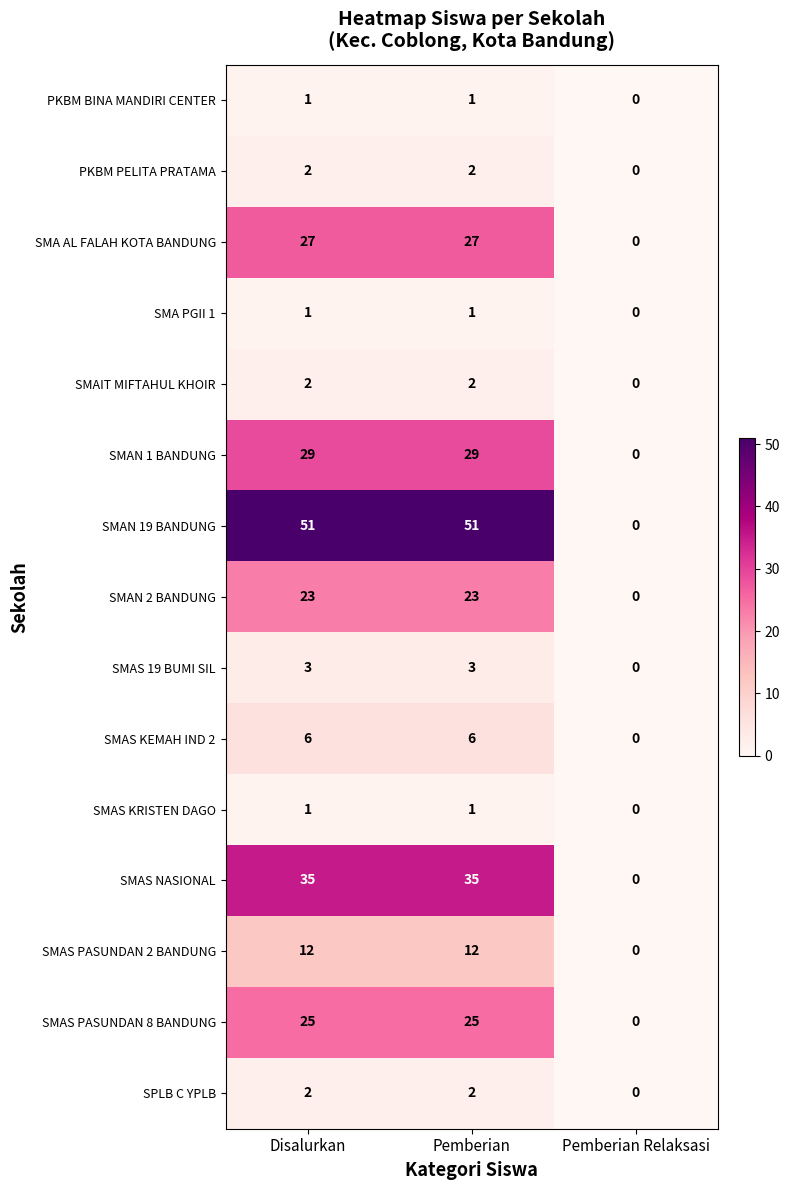

What is the difference between the highest and lowest values at Disalurkan?

50